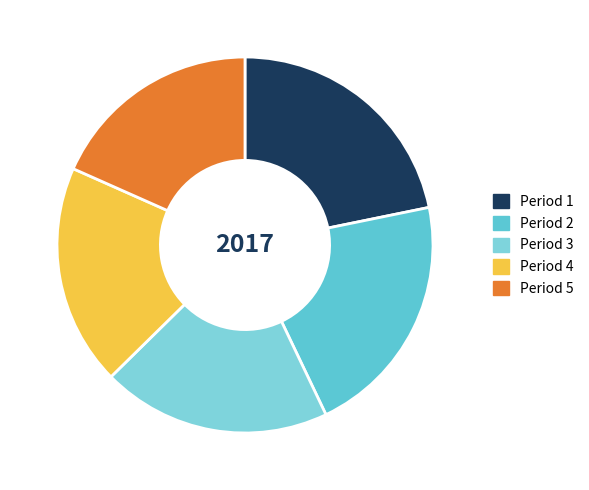

Does Period 3 account for over 50% of the chart?

No